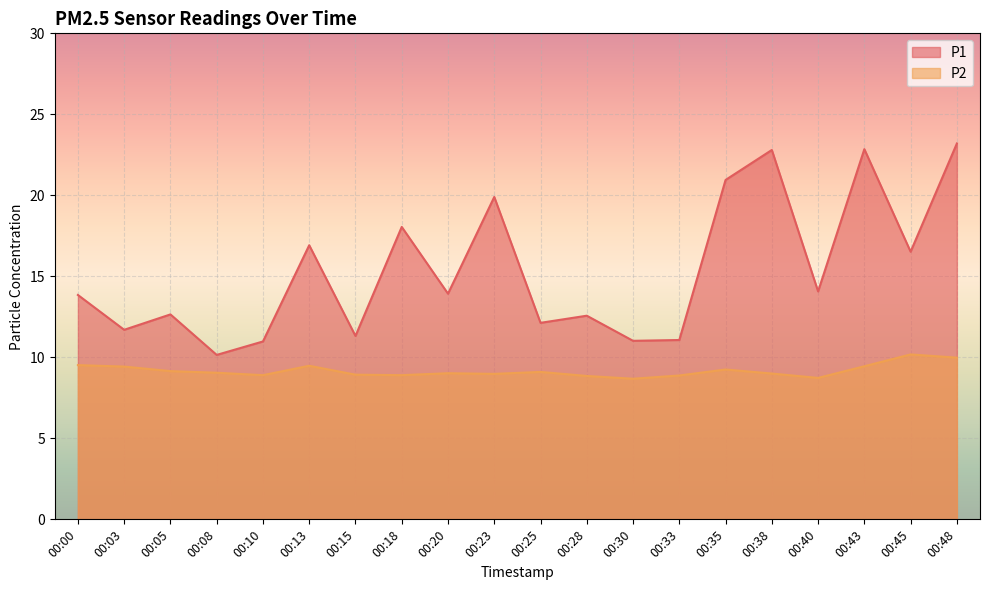

What is the difference between the maximum and minimum values in the P1 series?

13.0